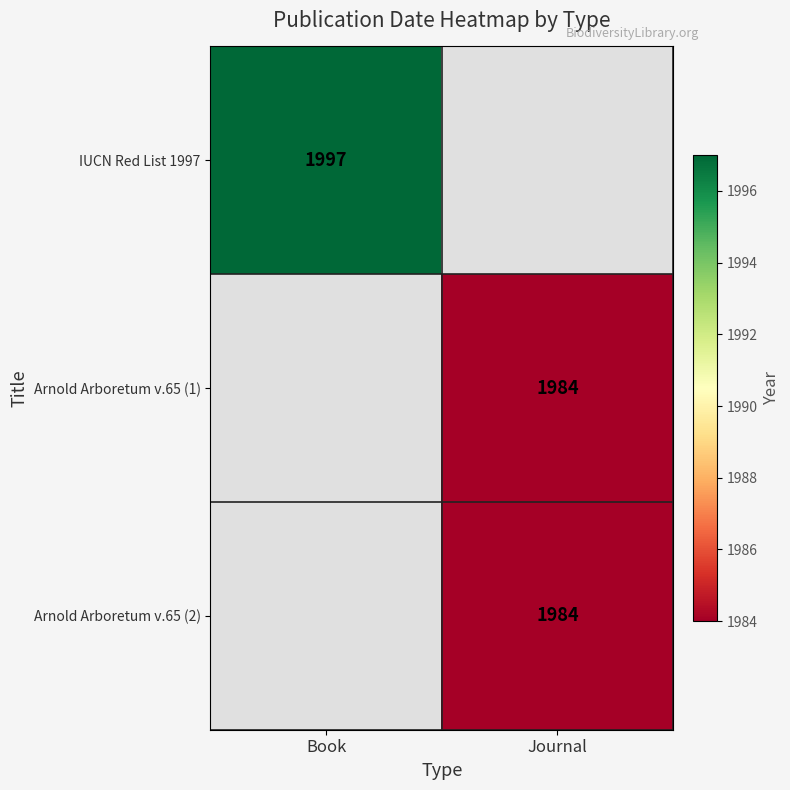

How many series are shown in this chart?

3